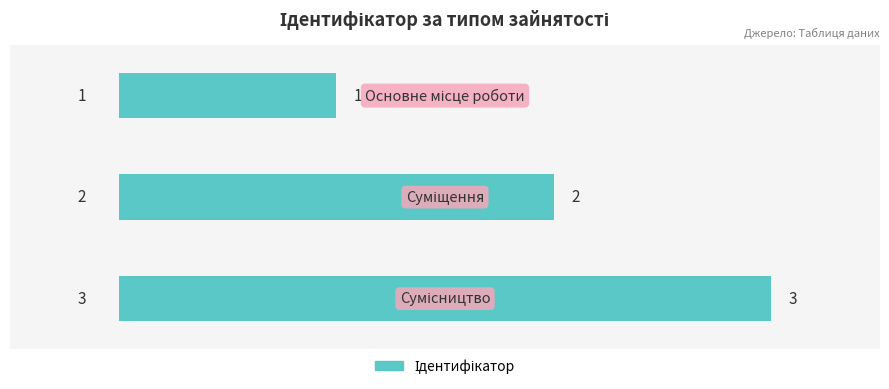

What is the maximum value shown in the chart?

3